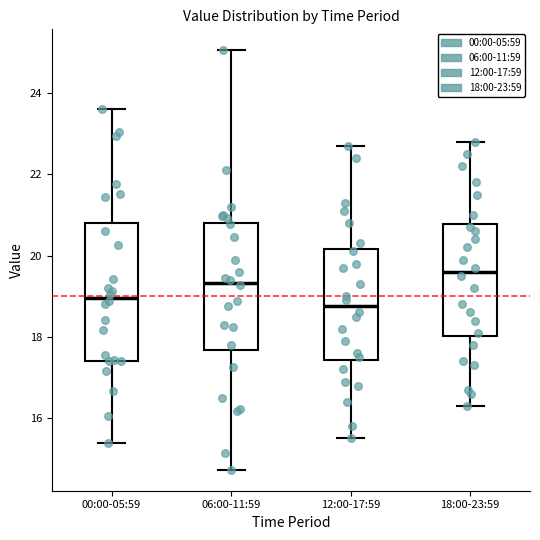

Which box's median line is the lowest?

12:00-17:59